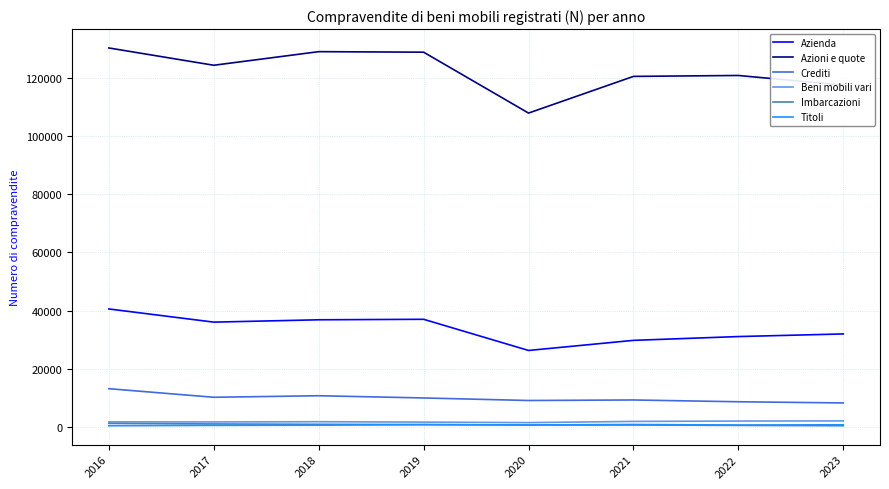

How many lines are shown in the chart?

6